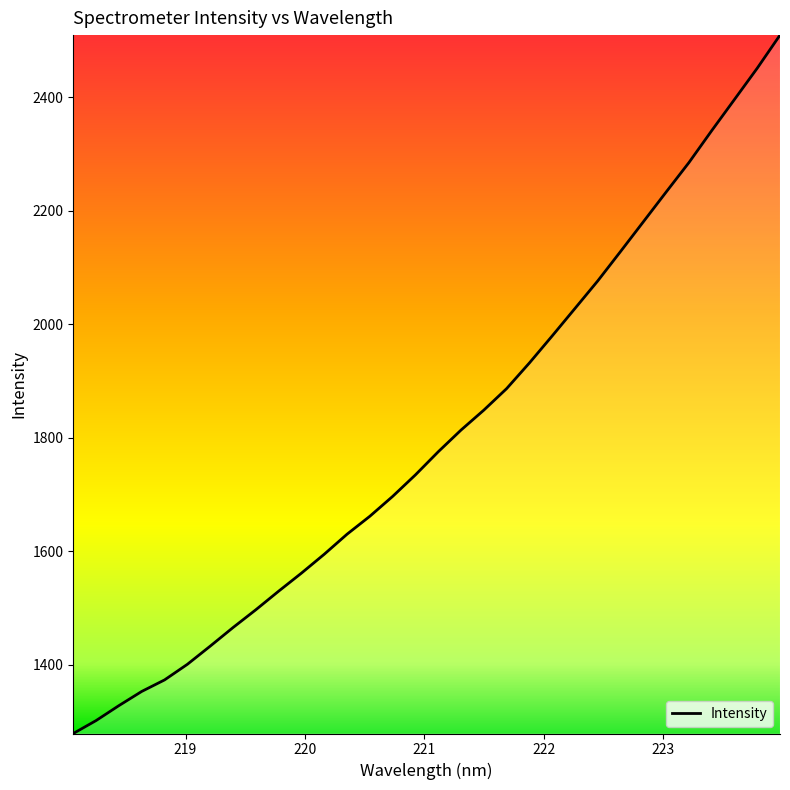

What is the greatest value displayed?

2509.7